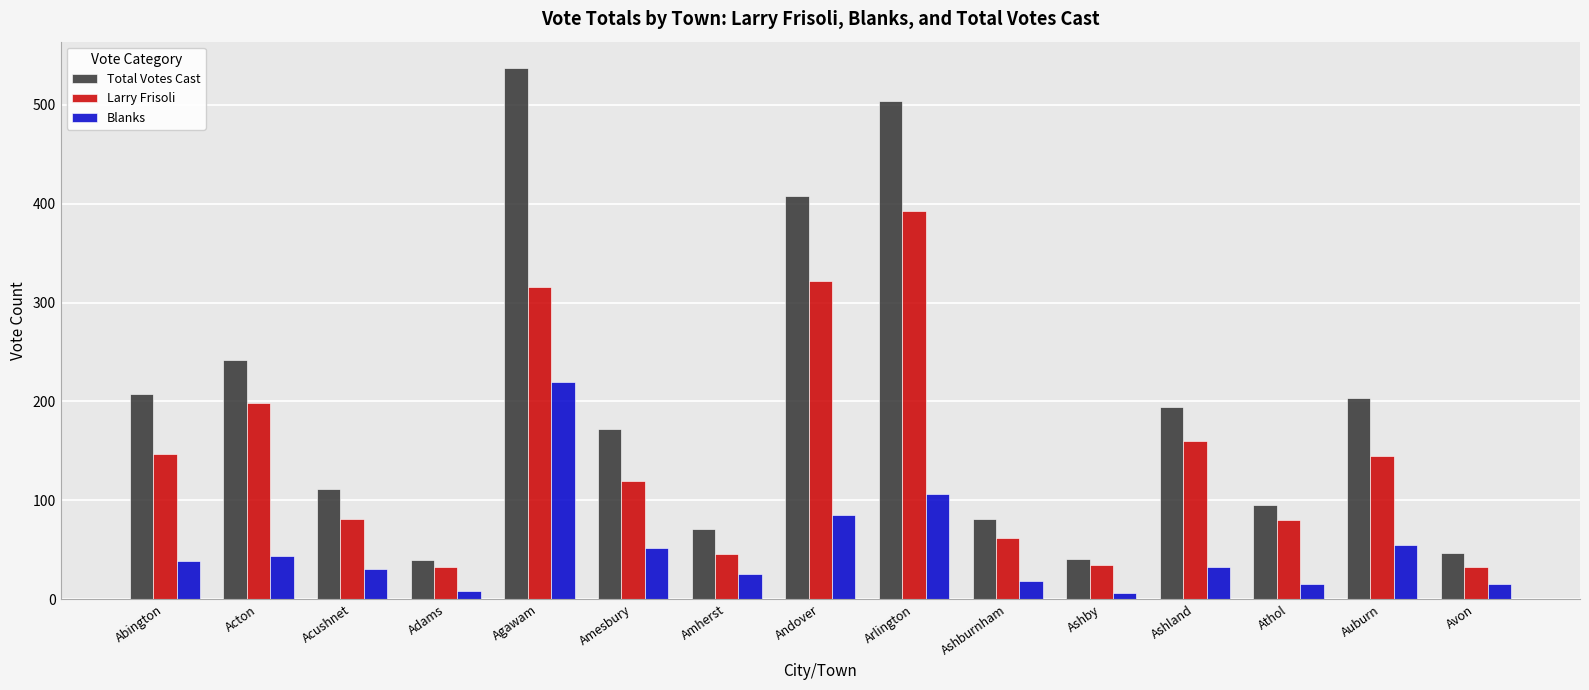

What is the total value across all series at Ashland?

387